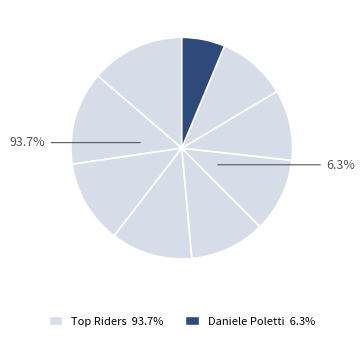

The marco livio slice represents 7% of the pie. True or false?

False